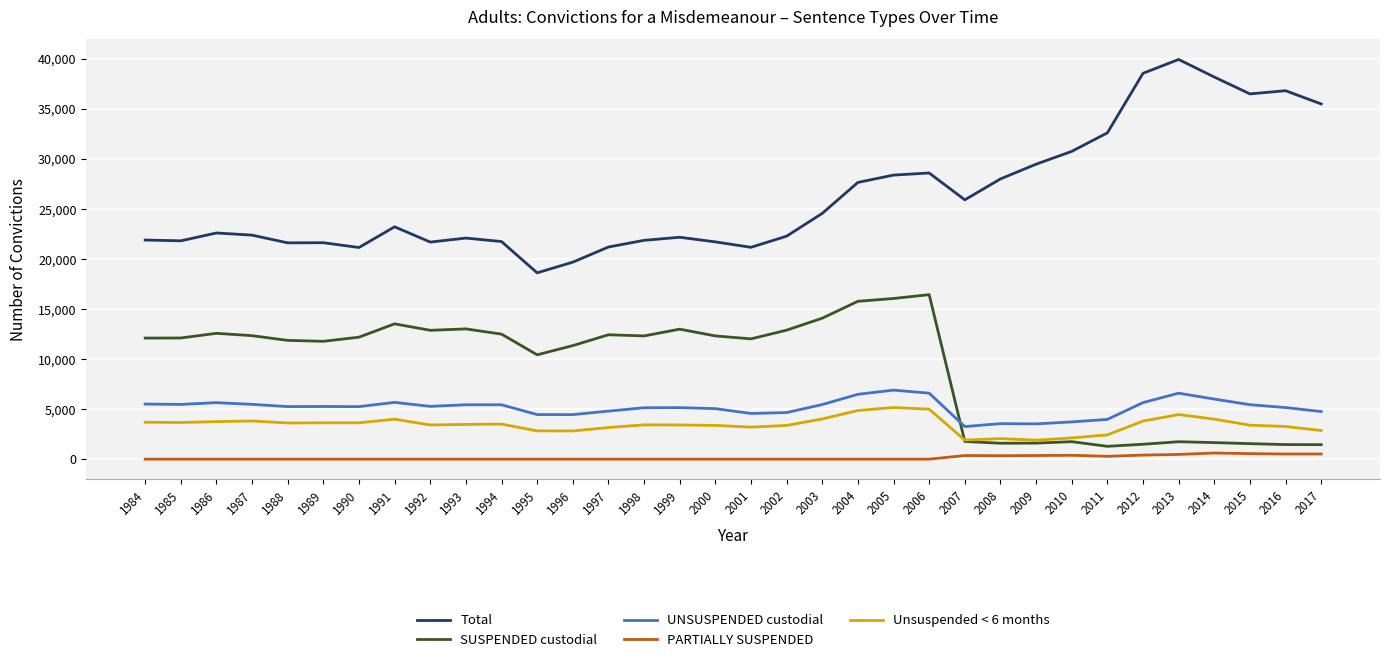

True or false: Unsuspended < 6 months and PARTIALLY SUSPENDED cross at least once.

False